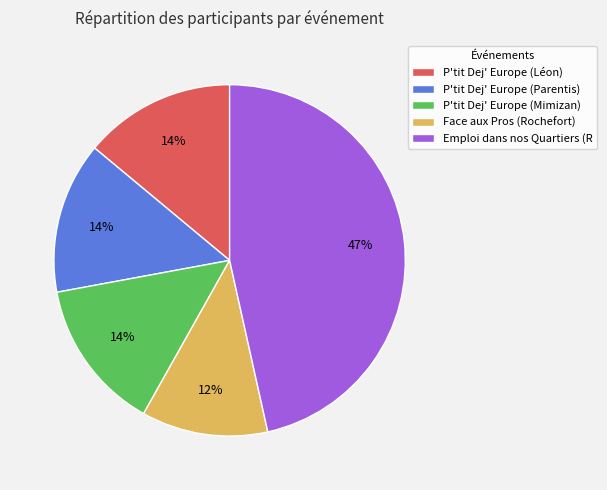

Combined, do P'tit Dej' Europe (Parentis) and P'tit Dej' Europe (Mimizan) account for over 50%?

No